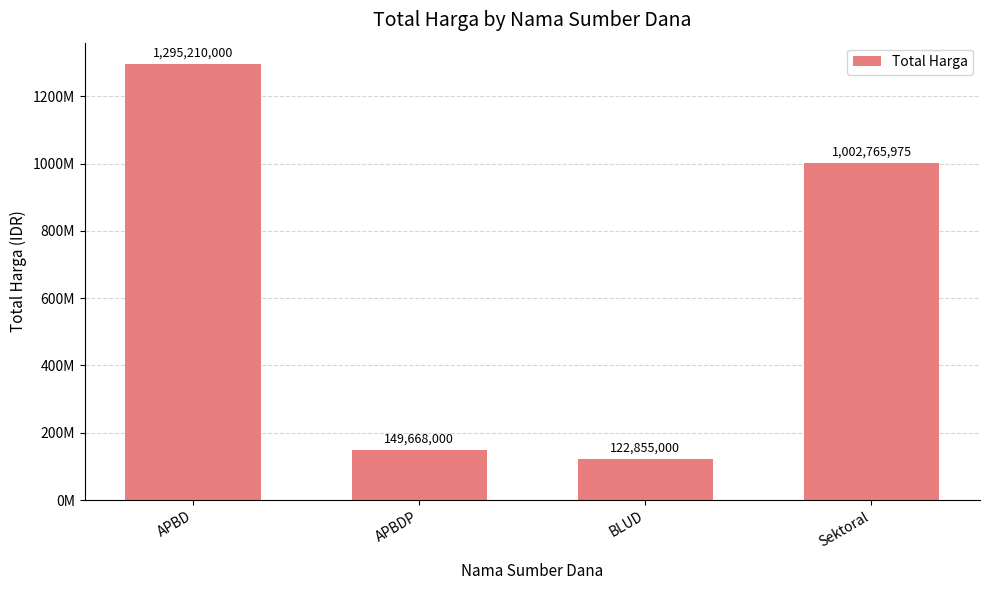

True or false: the data shows 1730345595 at APBD.

False